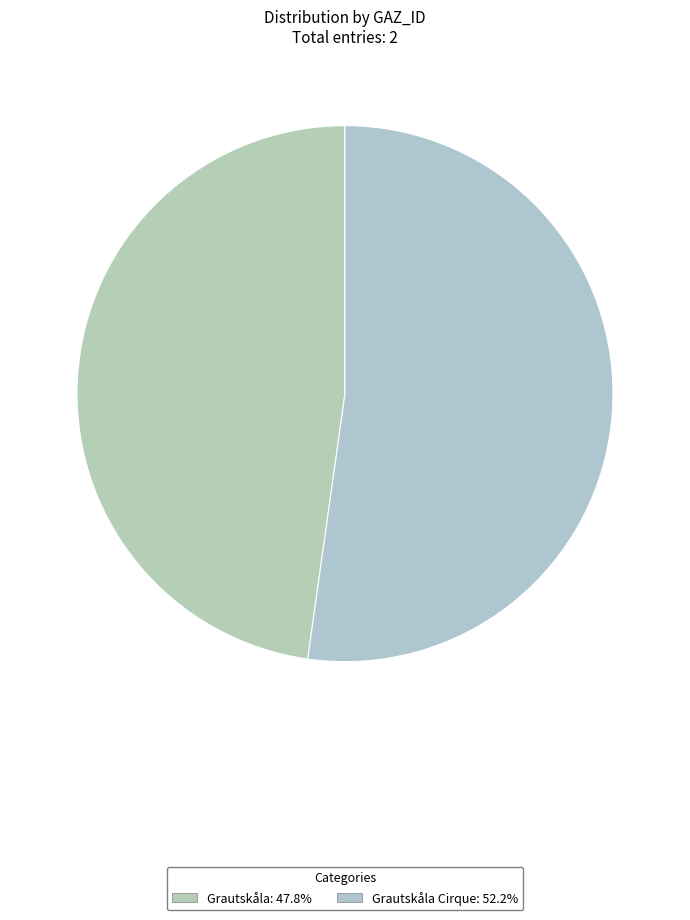

What is the smallest slice in the pie chart?

Grautskåla